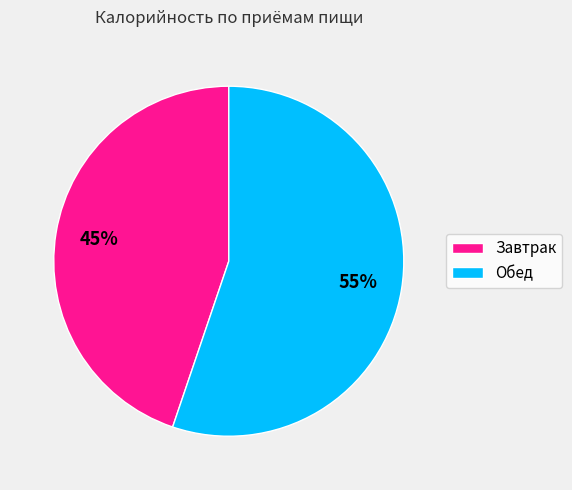

Is it true that Обед is 55% of the pie?

True